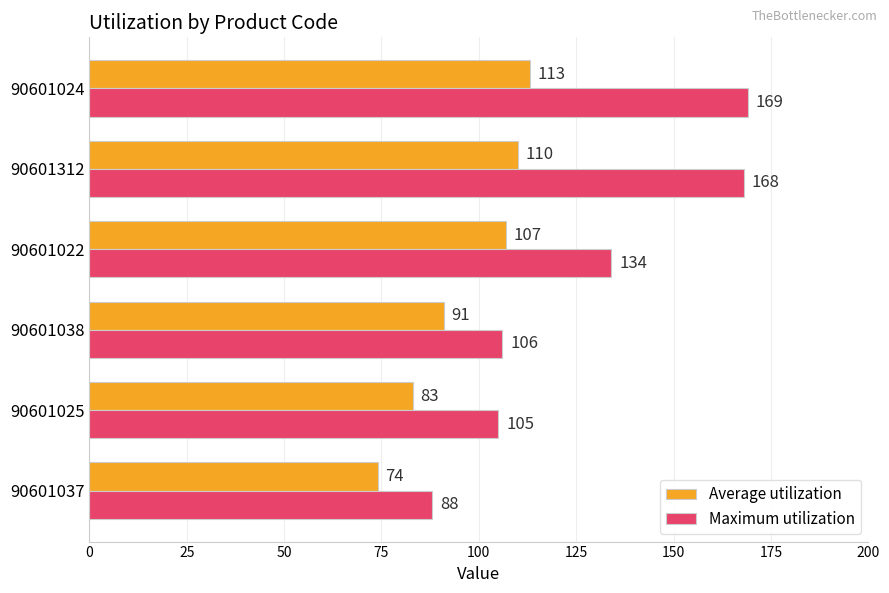

How many data points in Average utilization are less than 107?

3